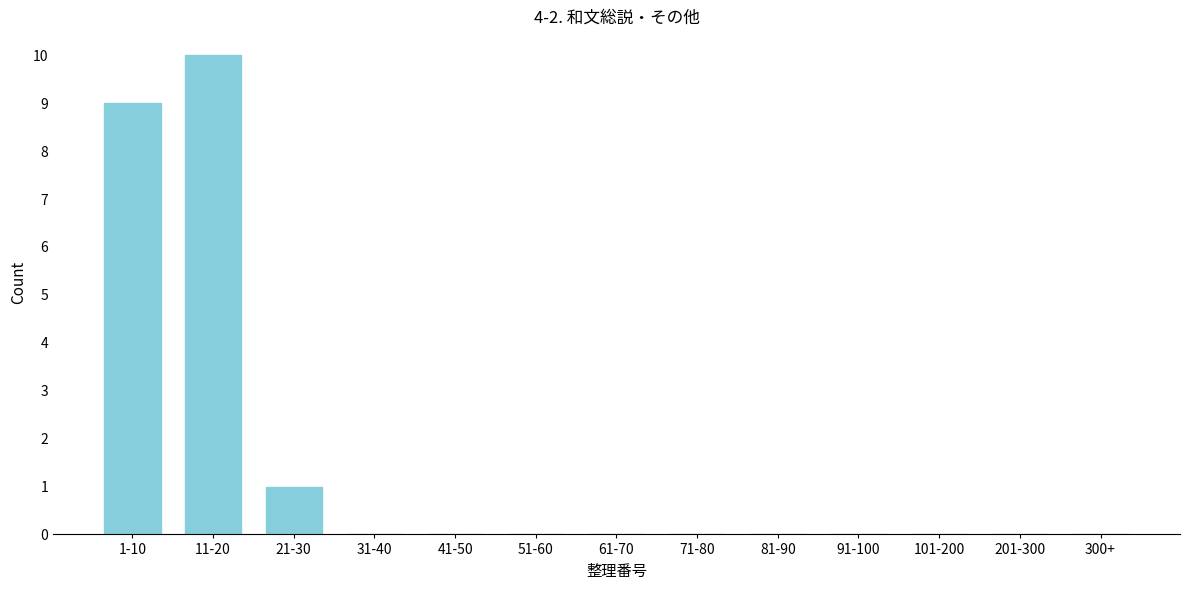

Reading left to right, what are all the values shown in this chart?

1-10=9	11-20=10	21-30=1	31-40=0	41-50=0	51-60=0	61-70=0	71-80=0	81-90=0	91-100=0	101-200=0	201-300=0	300+=0